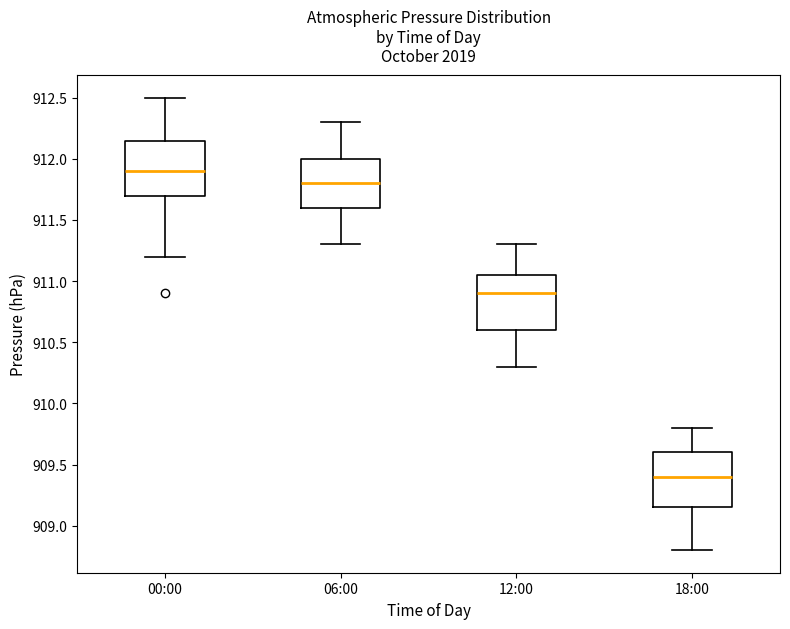

Reading left to right, transcribe this box plot: for each box, give where its median line is, the range the box spans, and where its two whiskers end, as read against the y-axis. The values are not printed on the chart, so give them approximately, as read against the axis.

00:00: median 911.90, box 911.70 to 912.15, whiskers 911.20 to 912.50
06:00: median 911.80, box 911.60 to 912.00, whiskers 911.30 to 912.30
12:00: median 910.90, box 910.60 to 911.05, whiskers 910.30 to 911.30
18:00: median 909.40, box 909.15 to 909.60, whiskers 908.80 to 909.80